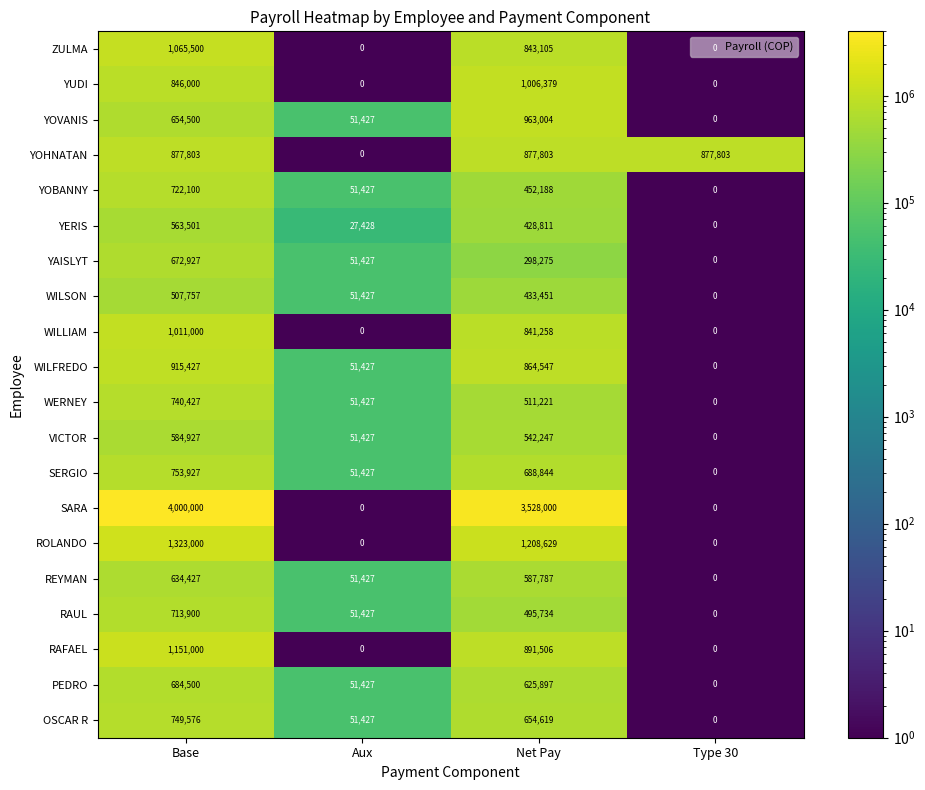

What is the difference between the second highest and second lowest values in the YAISLYT series?

246848